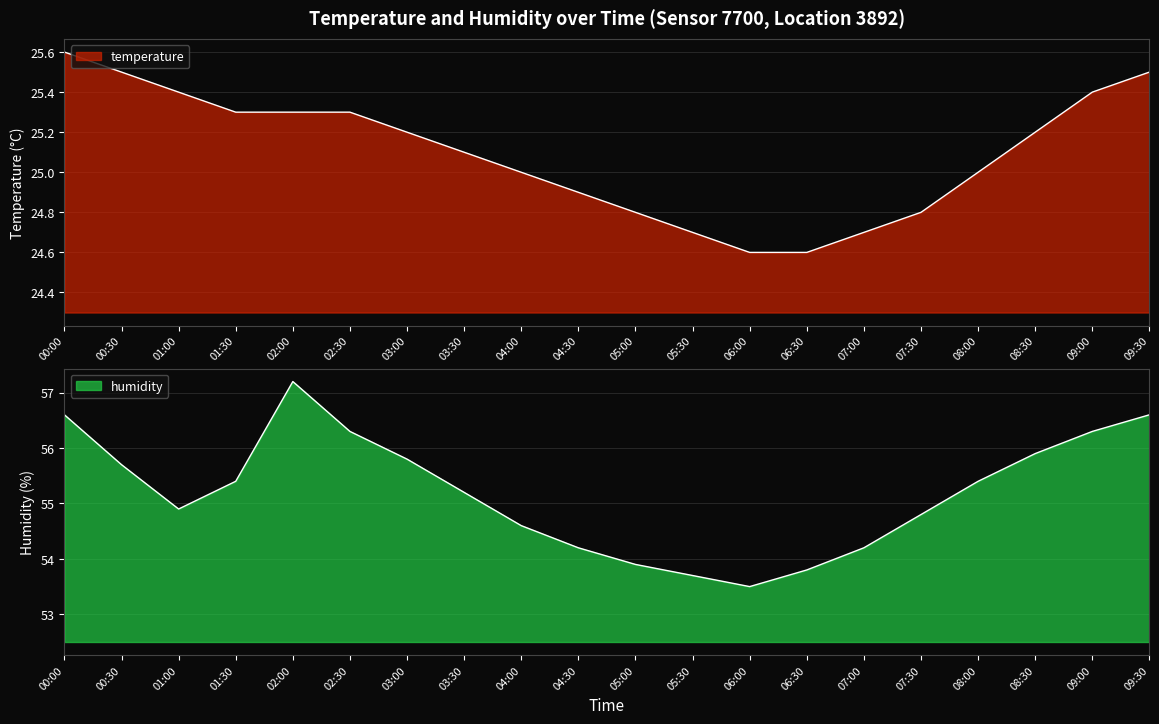

What is the maximum value shown in the chart?

57.2